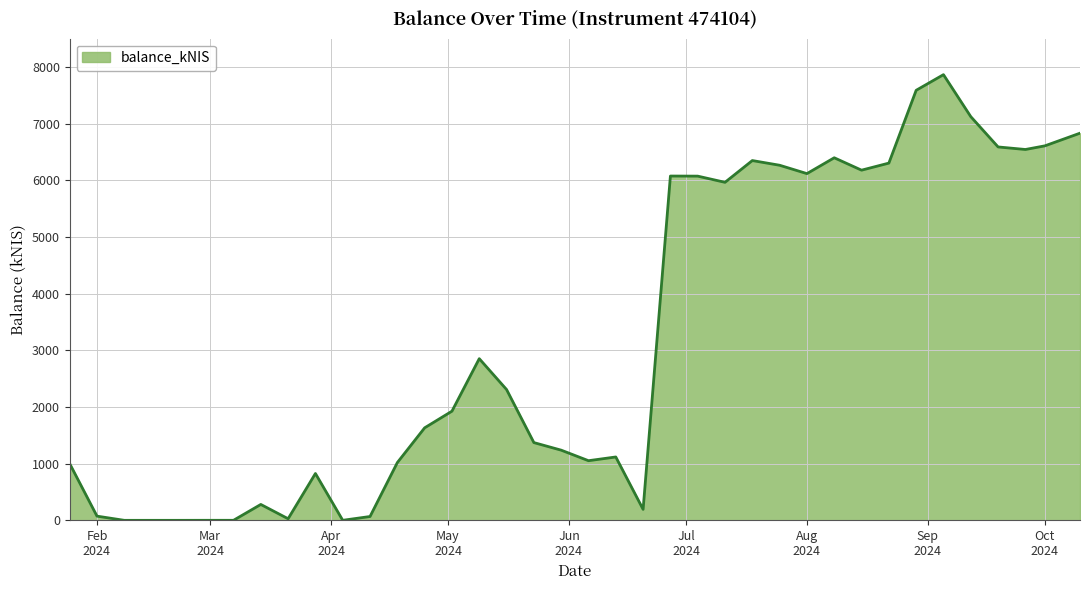

What is the difference between the maximum and minimum values?

7864.4